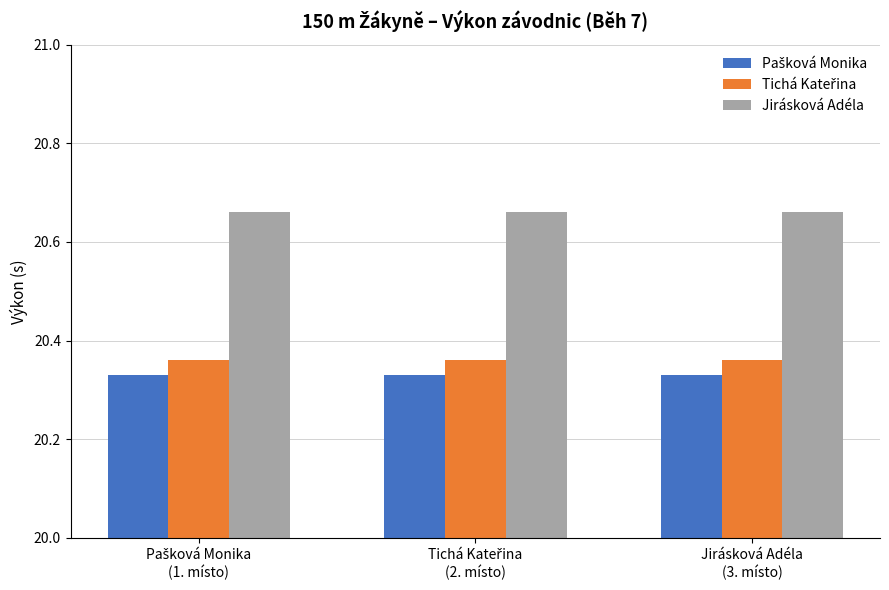

Which series has the largest total across all categories?

Jirásková Adéla